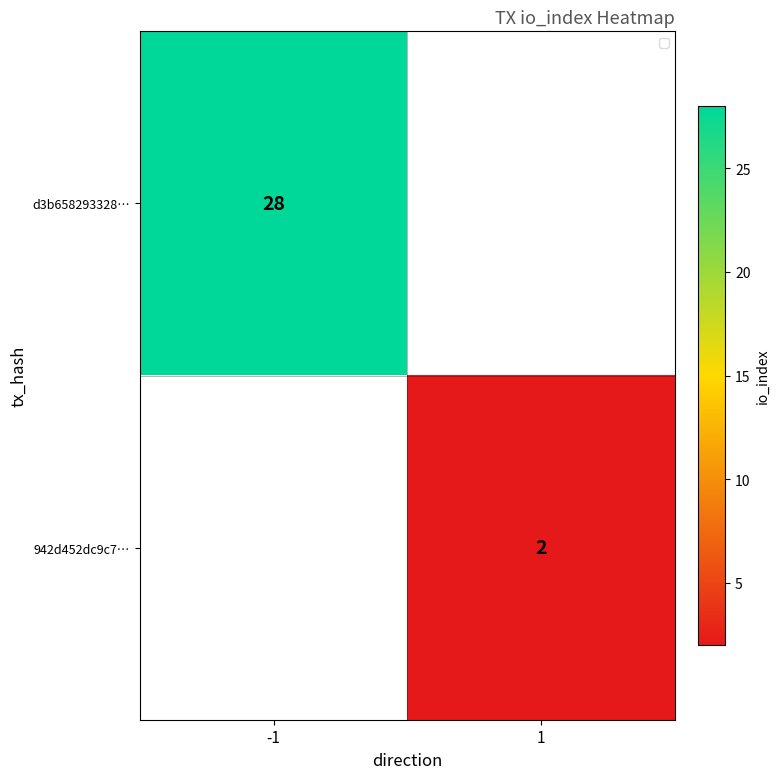

True or false: 942d452dc9c7… has a value of 1 at 1.

False